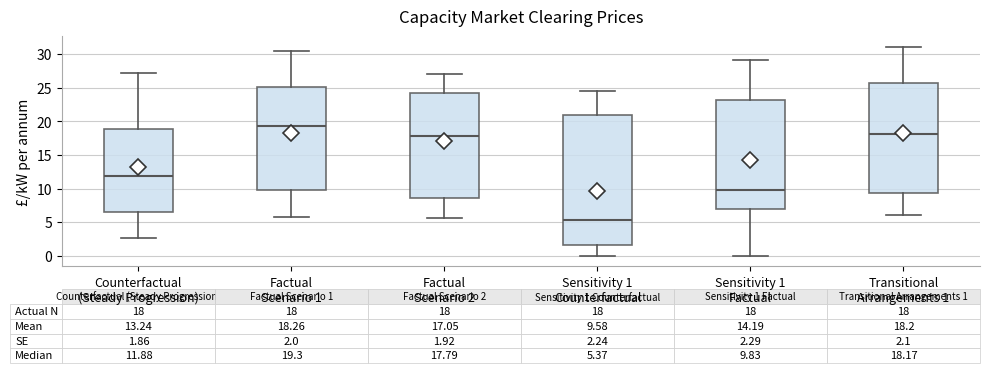

Comparing the boxes themselves (not the whiskers), which one is the tallest?

Sensitivity 1 Counterfactual